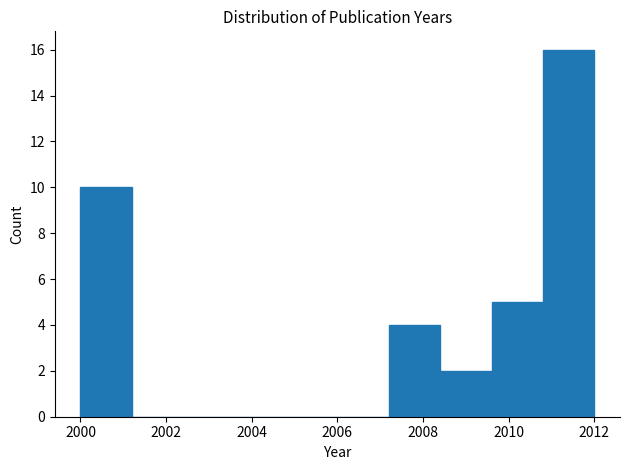

Reading left to right, transcribe this chart: for each bar, give the range it covers on the x-axis and its height. The values are not printed on the chart, so give them approximately, as read against the axis.

2000.0 to 2001.2: 10
2001.2 to 2002.4: 0
2002.4 to 2003.6: 0
2003.6 to 2004.8: 0
2004.8 to 2006.0: 0
2006.0 to 2007.2: 0
2007.2 to 2008.4: 4
2008.4 to 2009.6: 2
2009.6 to 2010.8: 5
2010.8 to 2012.0: 16